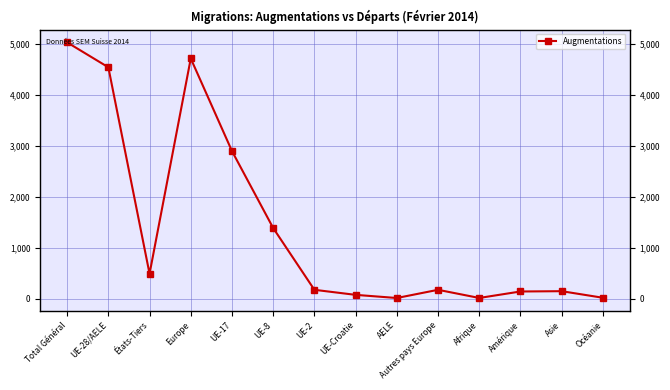

What is the label of the 1st point from the right?

Océanie